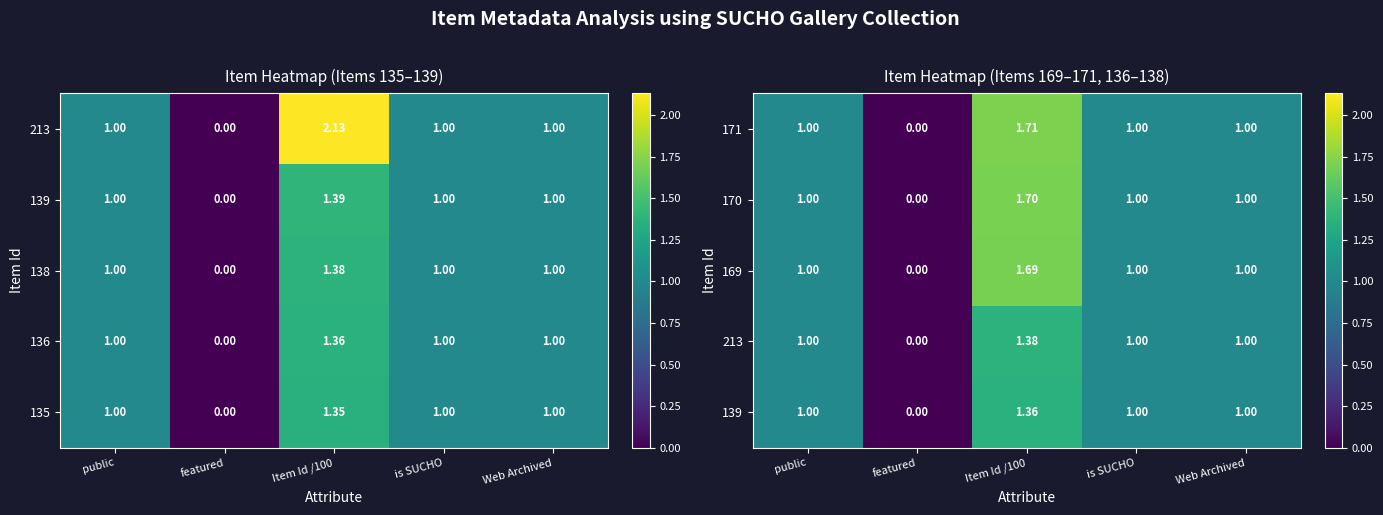

At which label is 171 closest to 0?

featured